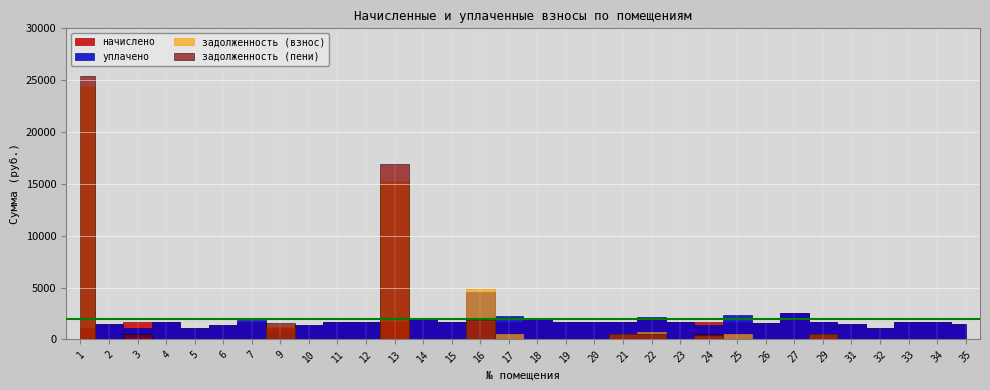

Between 20 and 13, which is larger?

13